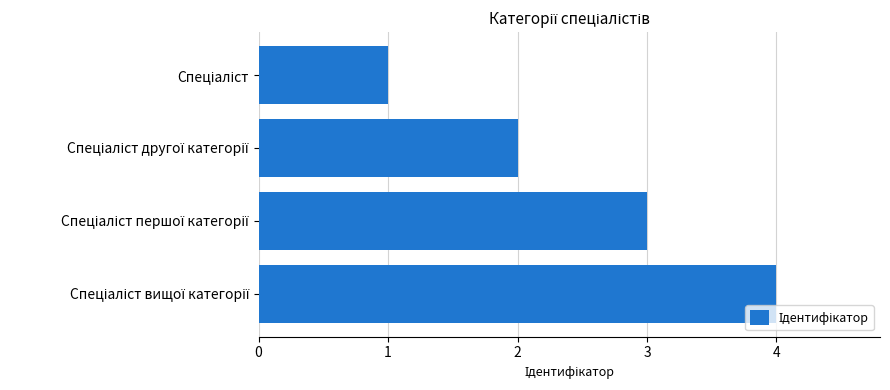

What is the difference between the maximum and minimum values?

3